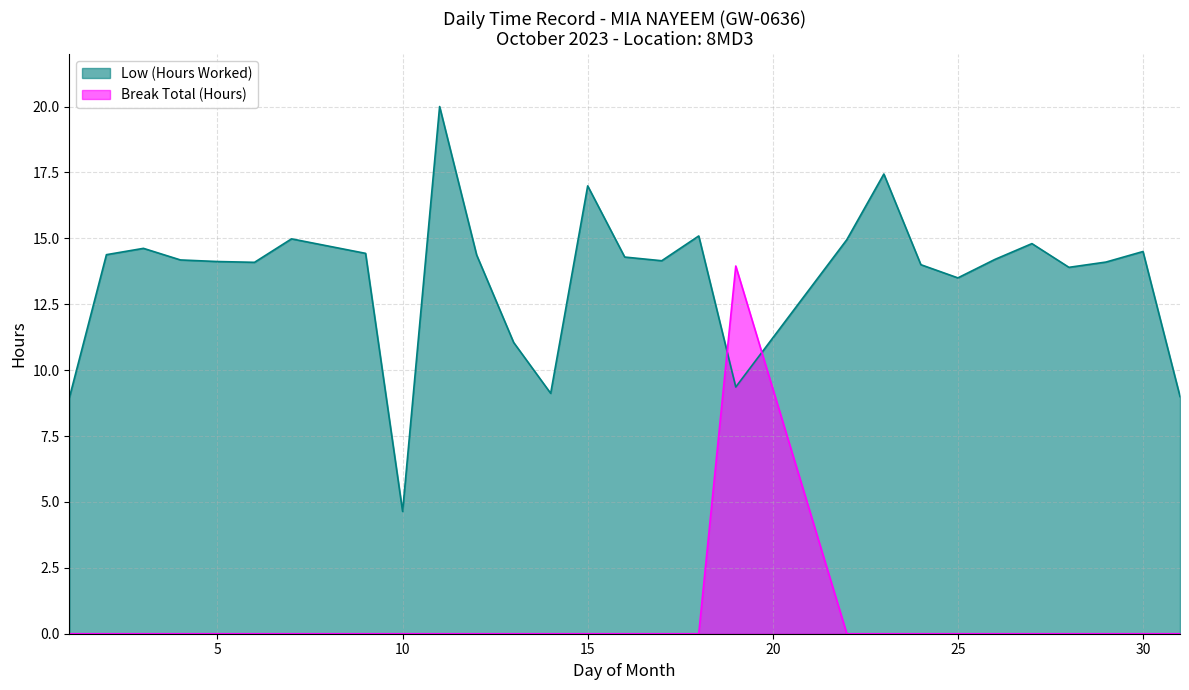

Reading left to right, transcribe all the data shown in this chart.

Low (Hours Worked): 1=9.0	2=14.4	3=14.6	4=14.2	5=14.1	6=14.1	7=15.0	9=14.4	10=4.6	11=20.0	12=14.4	13=11.1	14=9.1	15=17.0	16=14.3	17=14.2	18=15.1	19=9.4	22=14.9	23=17.4	24=14.0	25=13.5	26=14.2	27=14.8	28=13.9	29=14.1	30=14.5	31=9.0
Break Total (Hours): 1=0.0	2=0.0	3=0.0	4=0.0	5=0.0	6=0.0	7=0.0	9=0.0	10=0.0	11=0.0	12=0.0	13=0.0	14=0.0	15=0.0	16=0.0	17=0.0	18=0.0	19=13.9	22=0.0	23=0.0	24=0.0	25=0.0	26=0.0	27=0.0	28=0.0	29=0.0	30=0.0	31=0.0